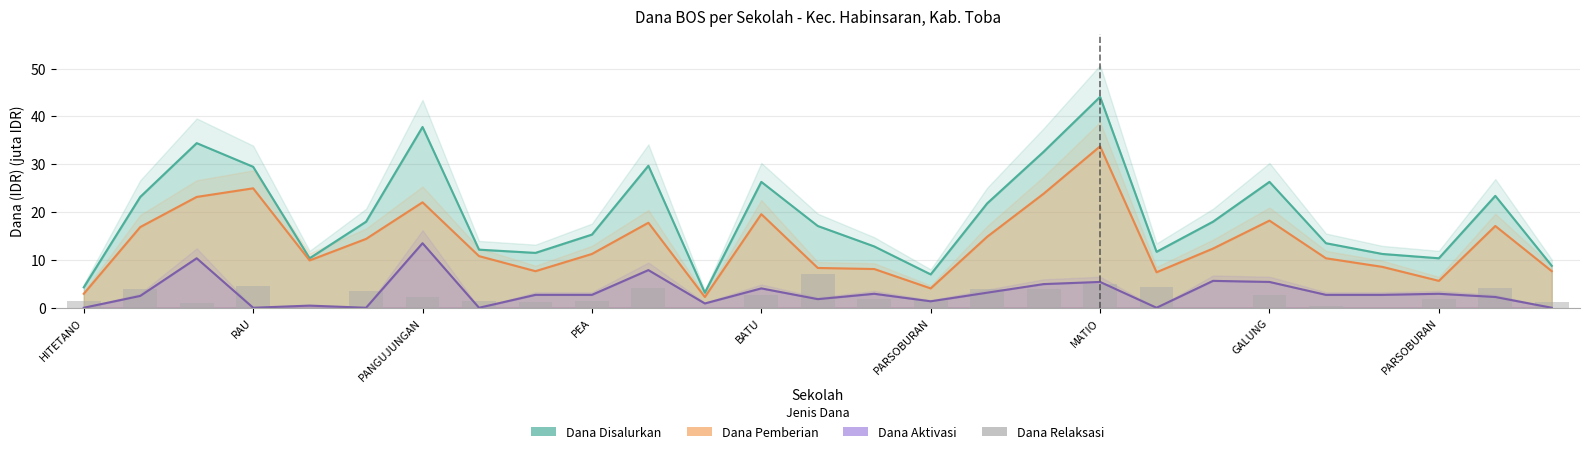

What is the label of the 14th bar from the right?

13